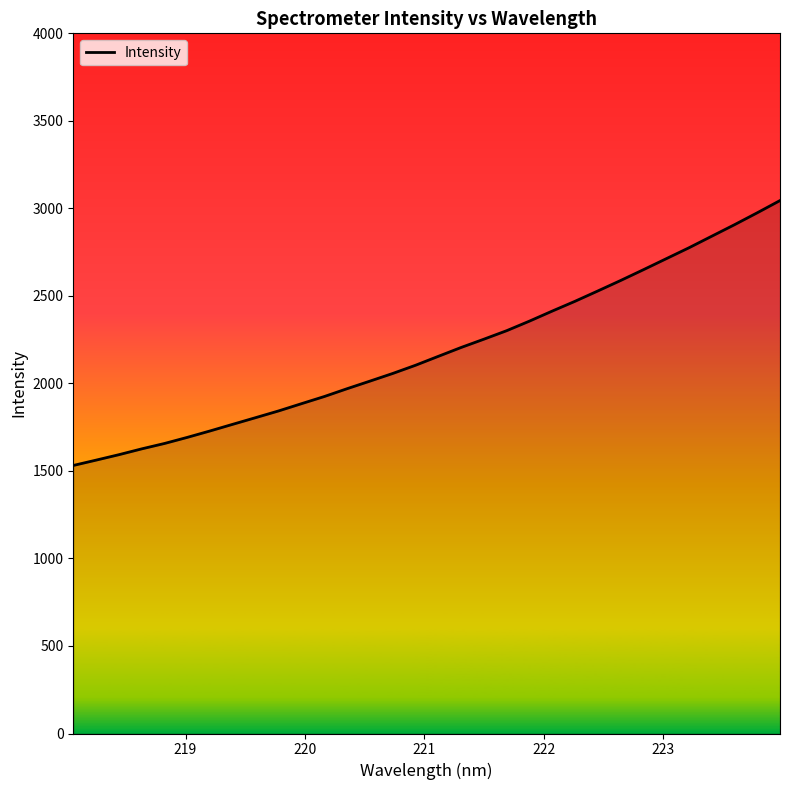

What is the minimum value shown in the chart?

1531.3